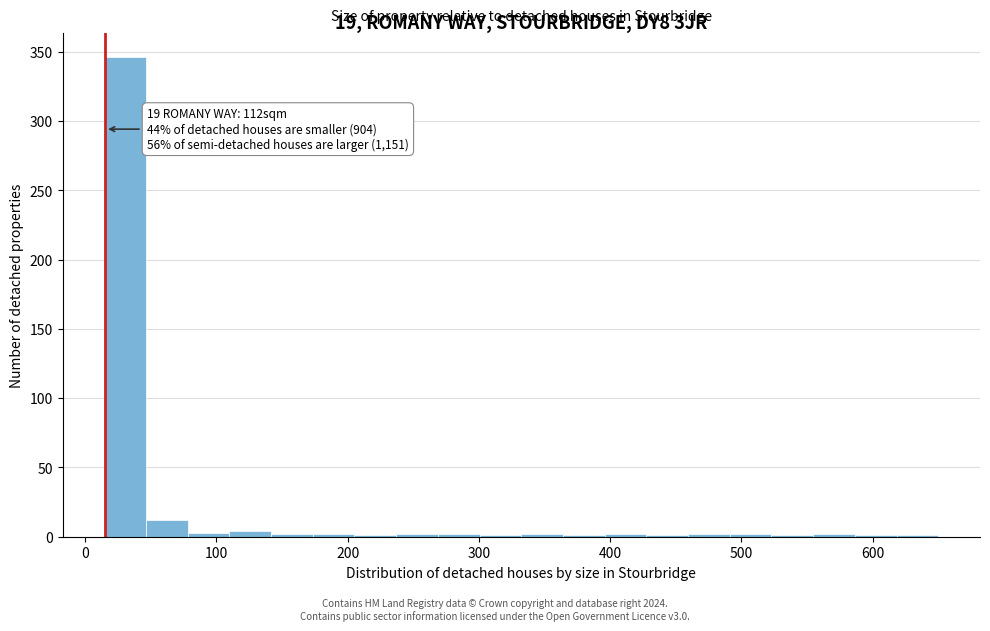

Read against the x-axis, roughly where is the centre of the tallest bar?

30